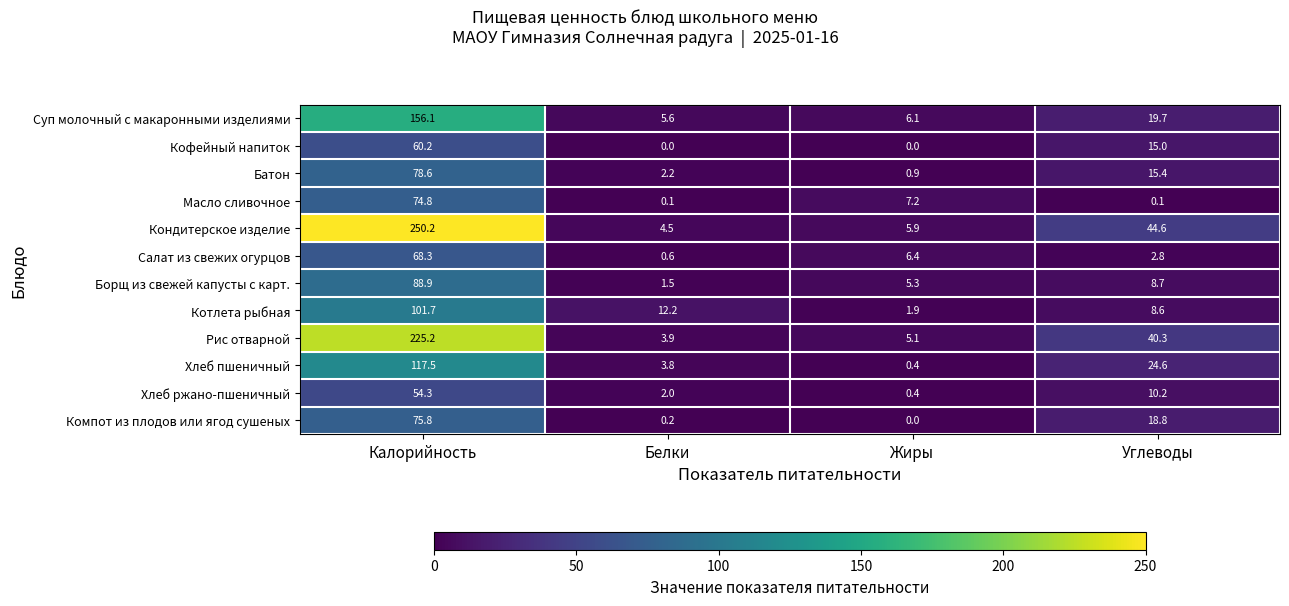

What is the maximum value shown in the chart?

250.2